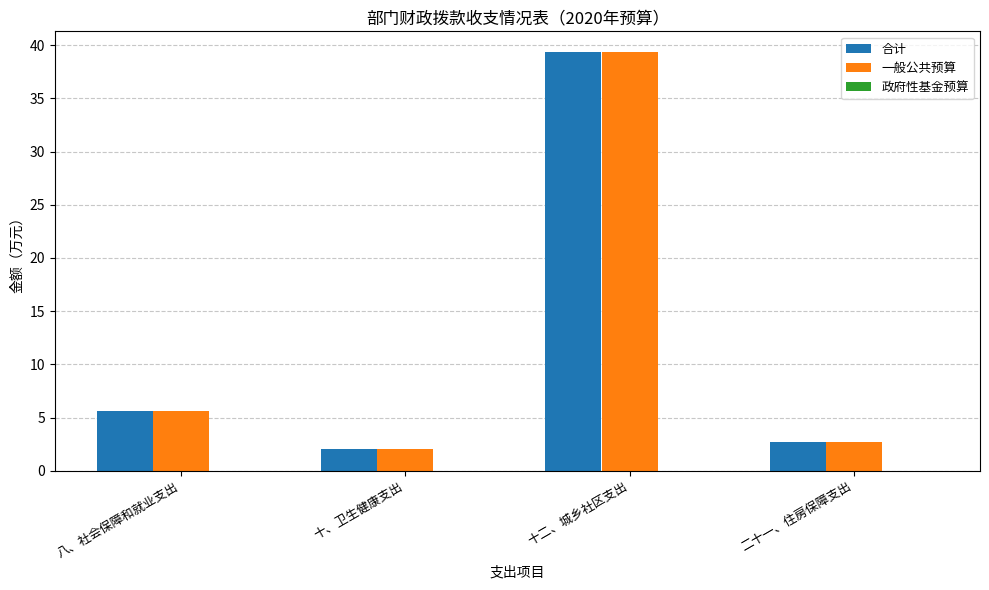

At which label does 合计 first exceed 5?

八、社会保障和就业支出